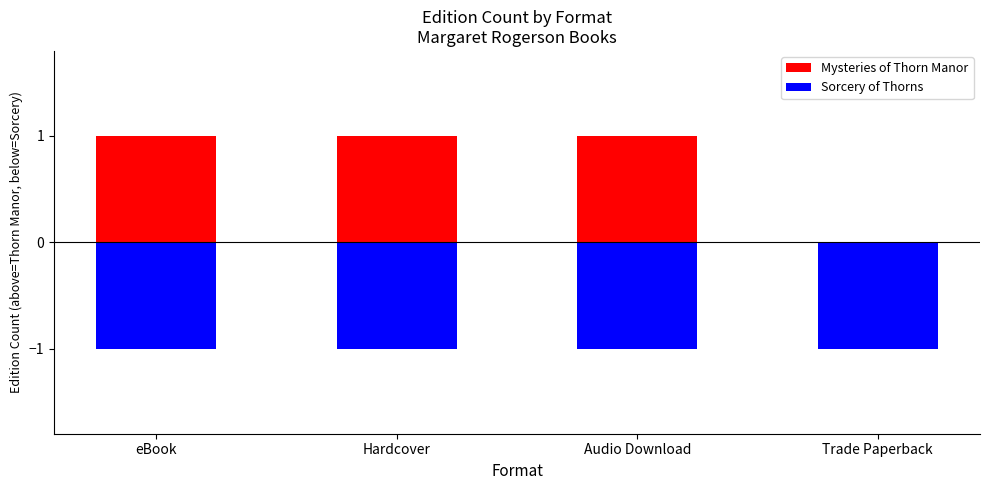

Is the value of Sorcery of Thorns at Audio Download greater than the value of Mysteries of Thorn Manor at Audio Download?

No